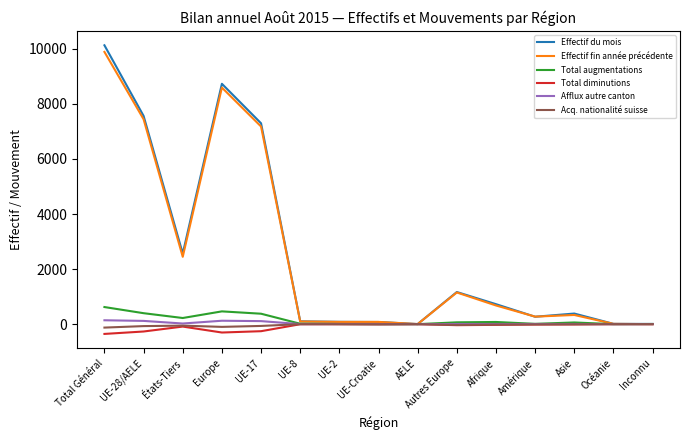

At which category is the sum across all series the highest?

Total Général